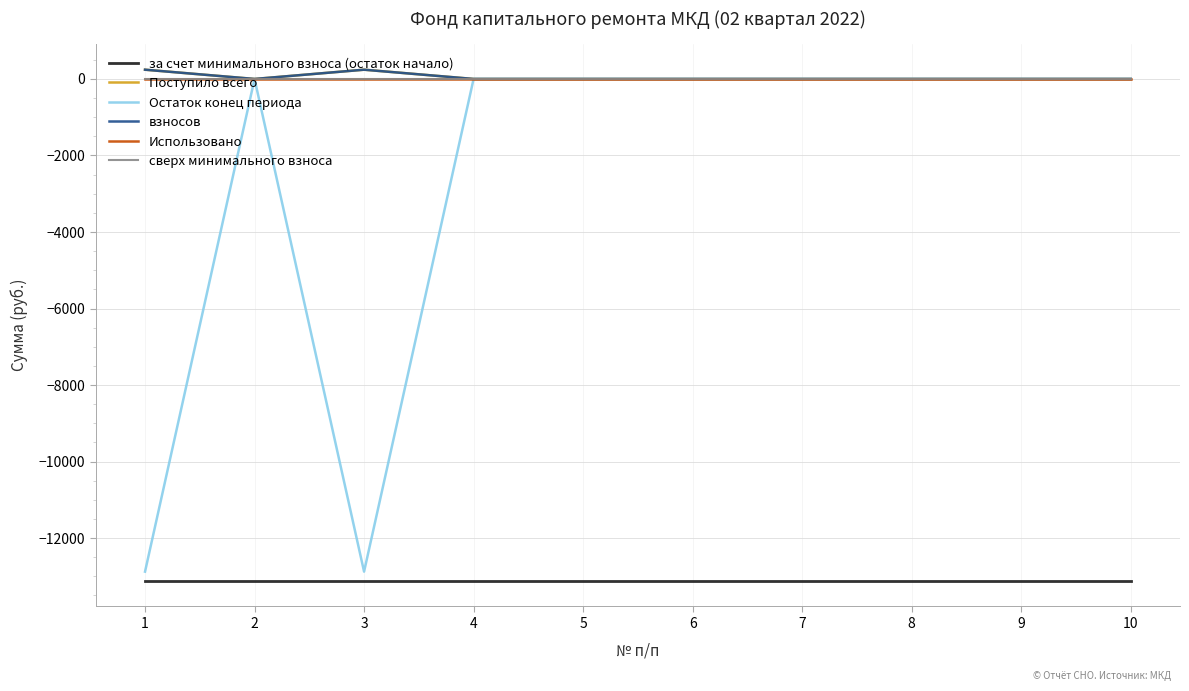

Does the chart have visible grid lines?

Yes